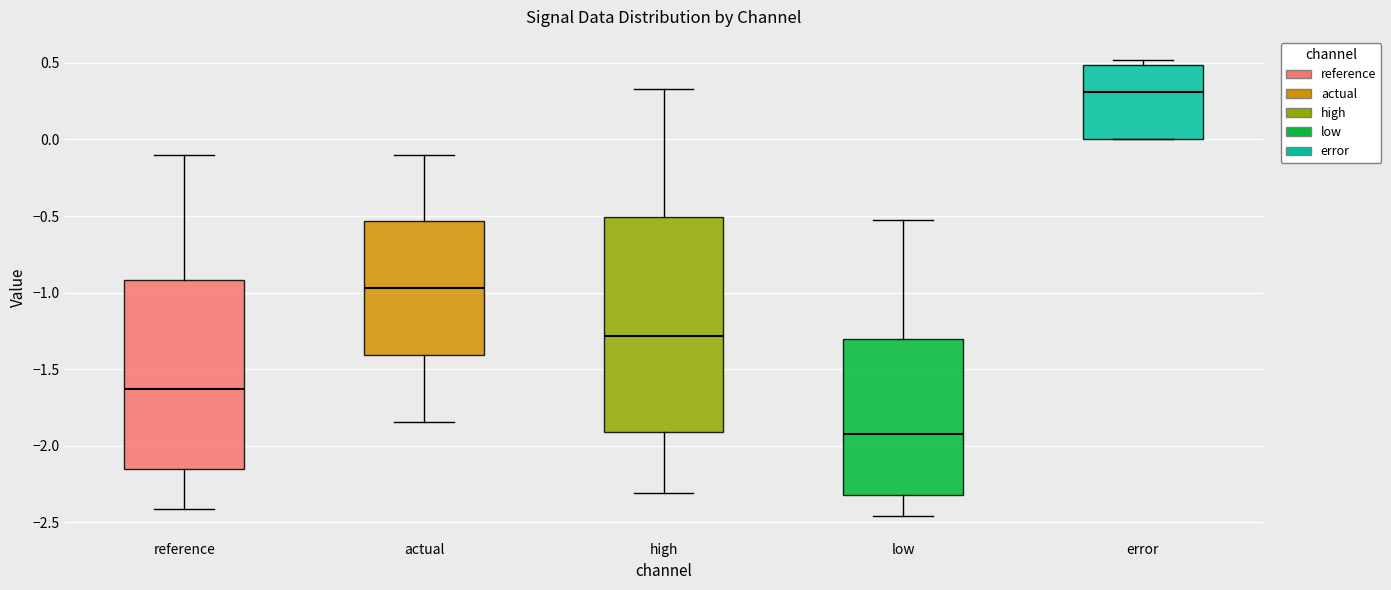

Comparing the boxes themselves (not the whiskers), which one is the tallest?

high